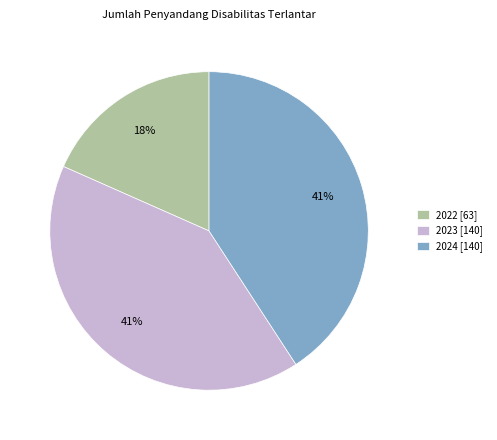

What is the smallest slice in the pie chart?

2022